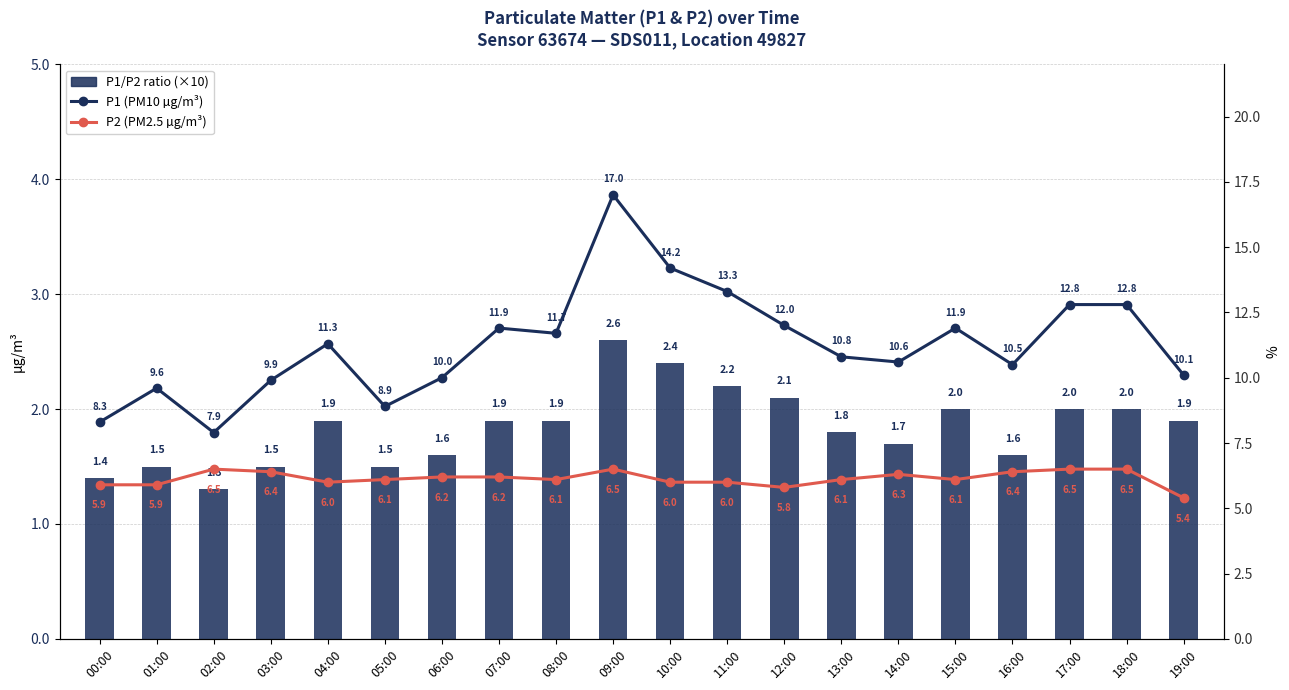

At which category does the chart reach its peak across all series?

09:00